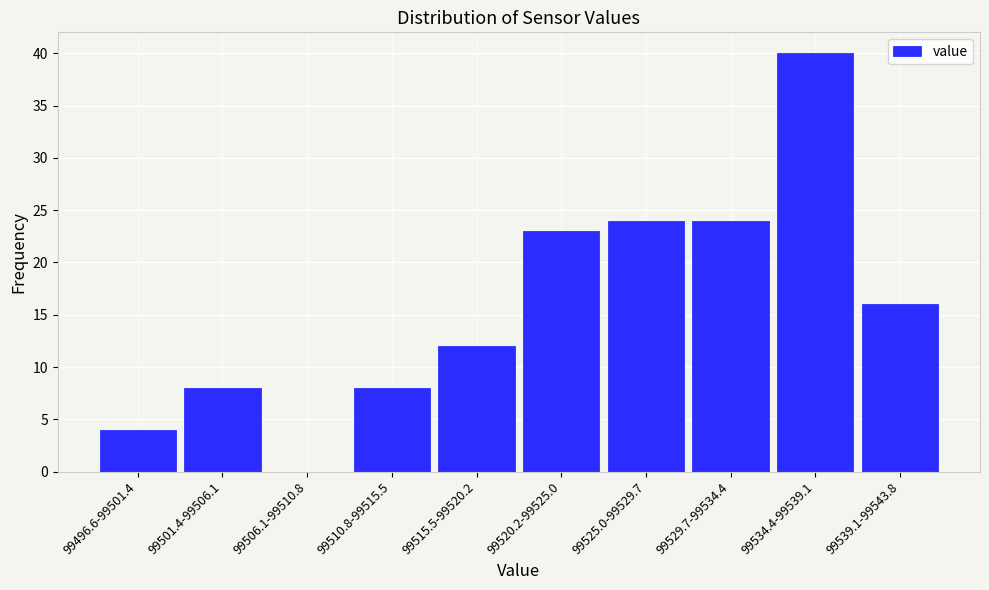

Reading left to right, transcribe all the data shown in this chart.

99496.6-99501.4=4	99501.4-99506.1=8	99506.1-99510.8=0	99510.8-99515.5=8	99515.5-99520.2=12	99520.2-99525.0=23	99525.0-99529.7=24	99529.7-99534.4=24	99534.4-99539.1=40	99539.1-99543.8=16